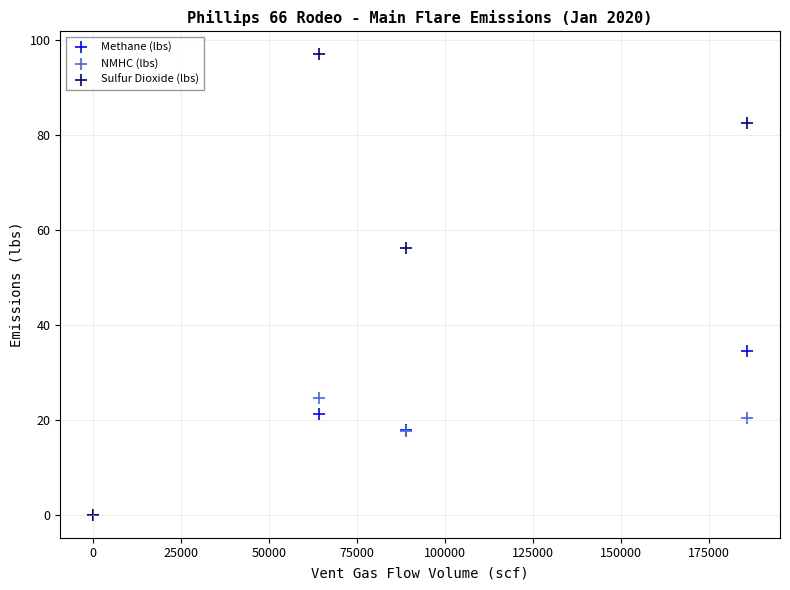

In the Sulfur Dioxide (lbs) series, what Y value is closest to 48?

56.2